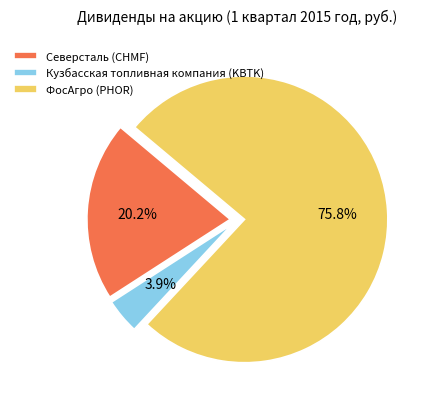

Is it true that ФосАгро (PHOR) is 89% of the pie?

False